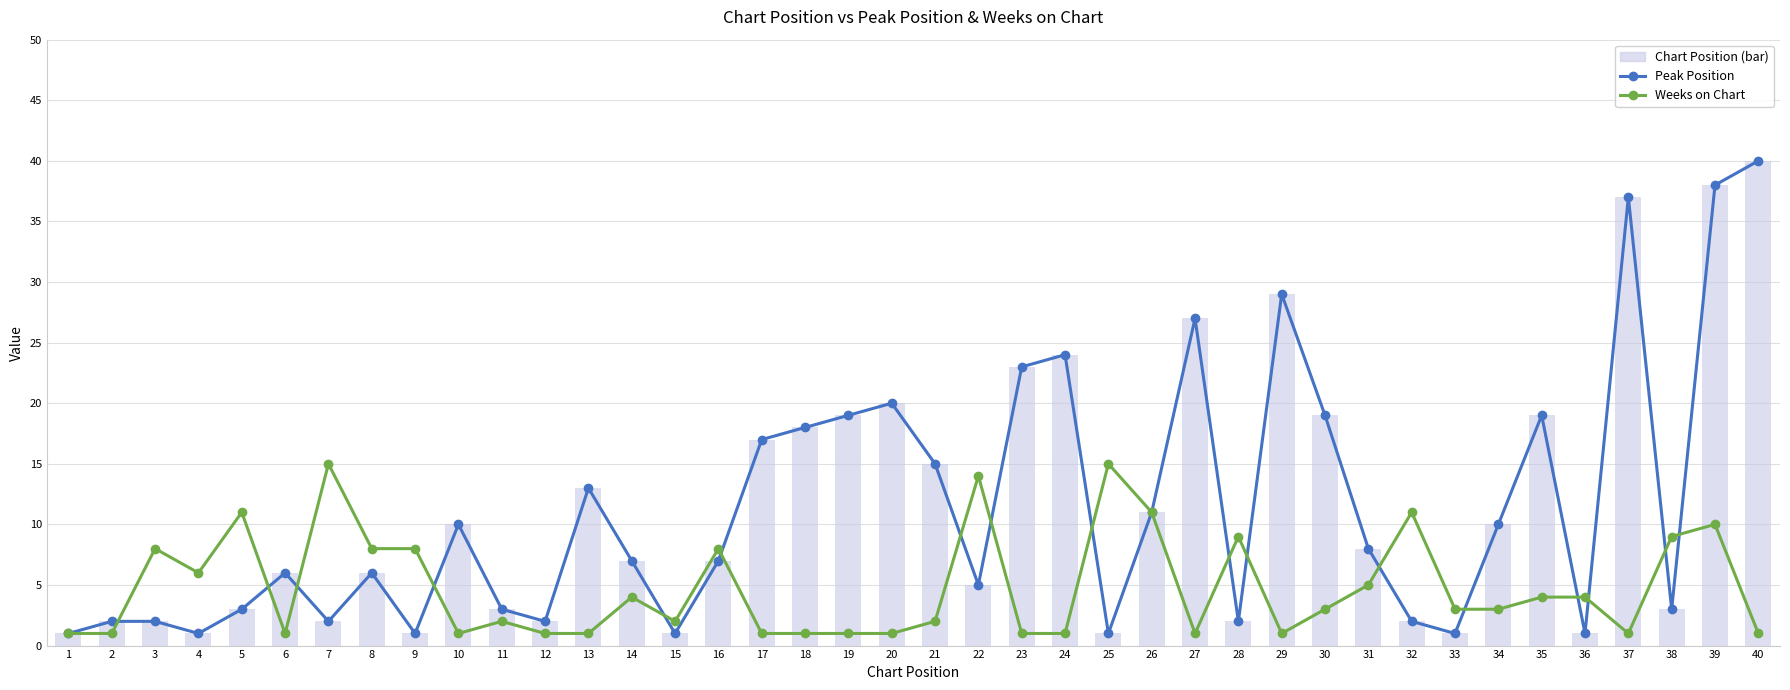

How many groups of bars are there?

40